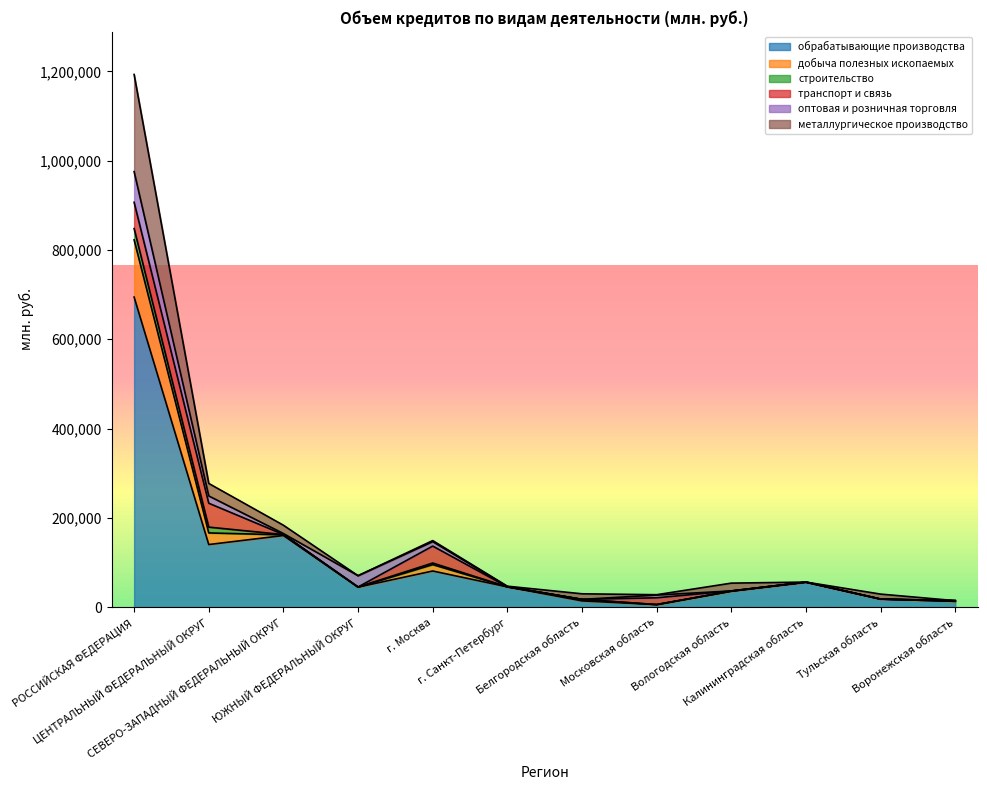

What are all the series names shown in the legend?

обрабатывающие производства, добыча полезных ископаемых, строительство, транспорт и связь, оптовая и розничная торговля, металлургическое производство